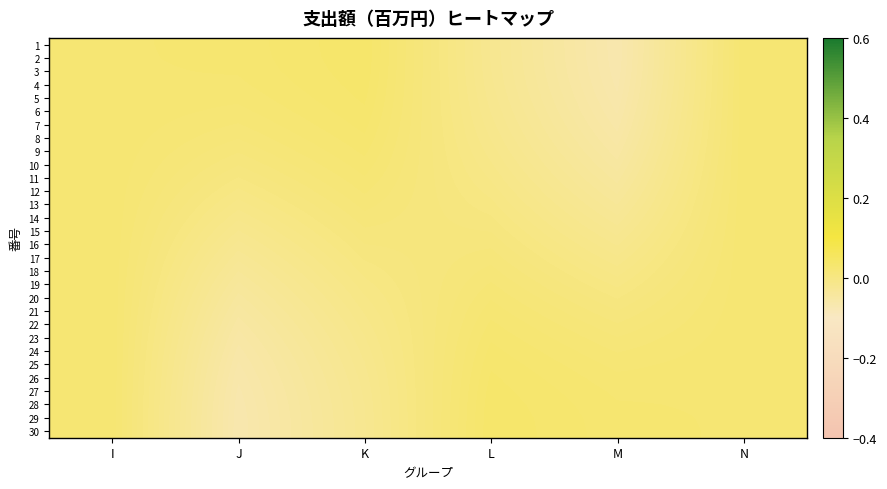

Between J and N, which is larger?

J